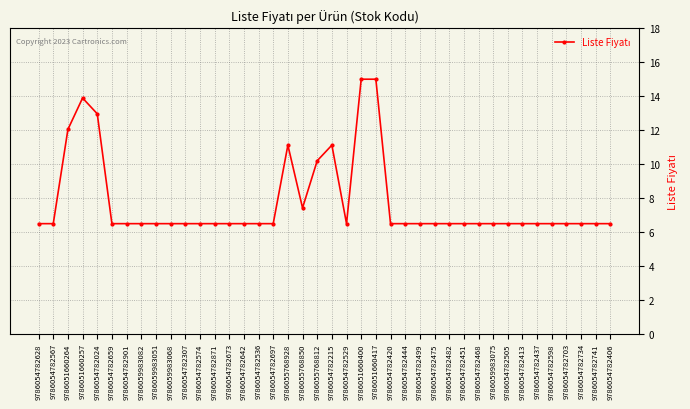

The value at 9786054782567 is 9.0. True or false?

False